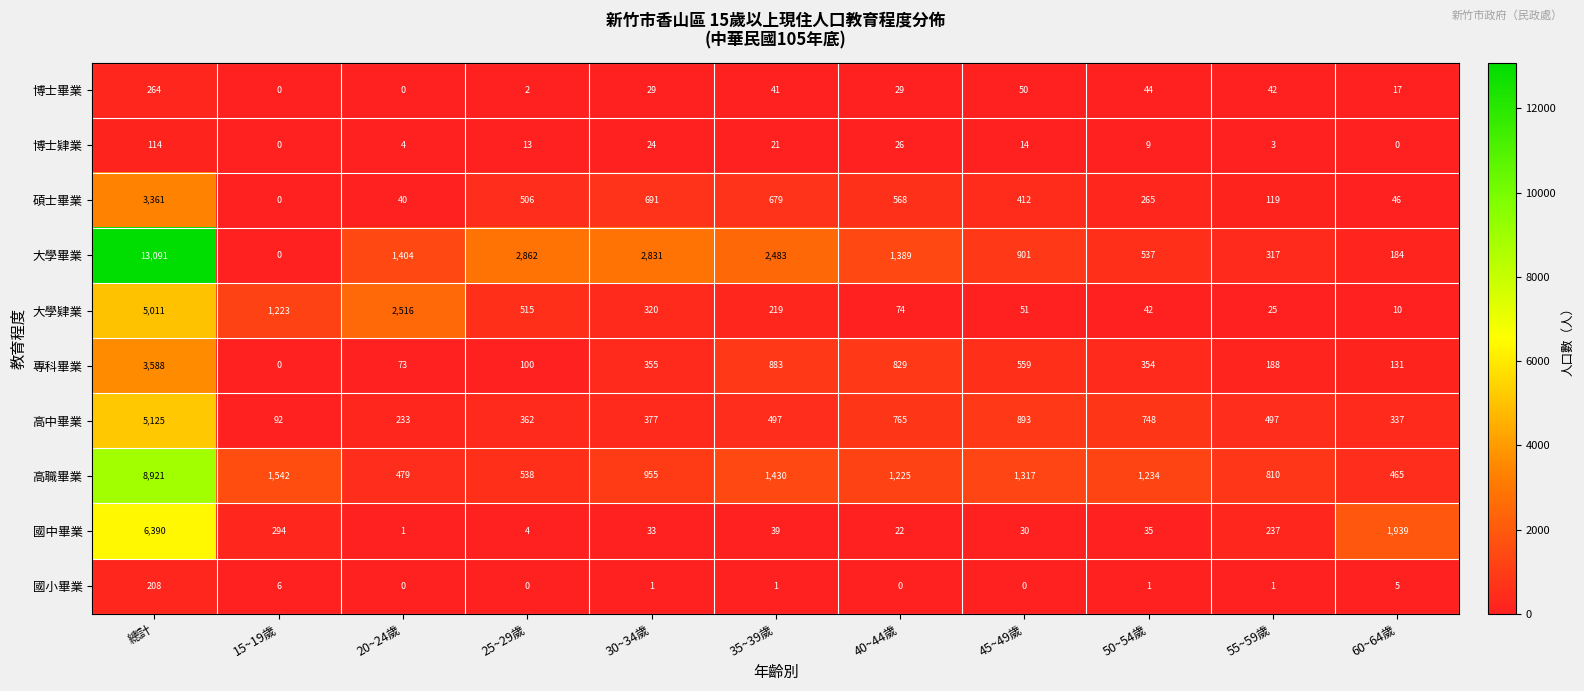

Which series has the largest range (max minus min)?

大學畢業